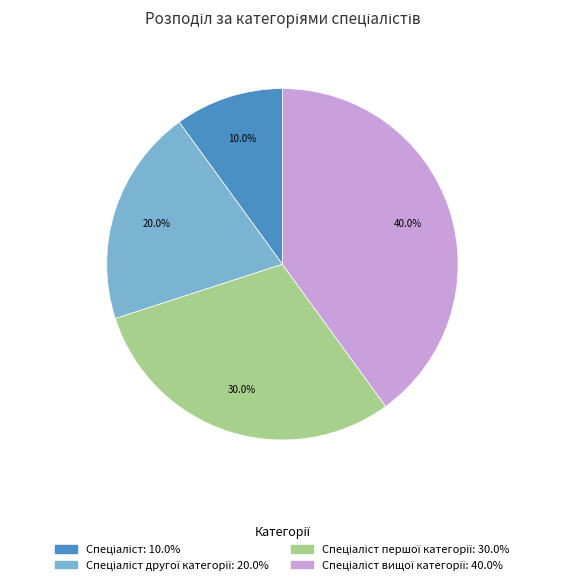

Is there a majority slice in this chart?

No